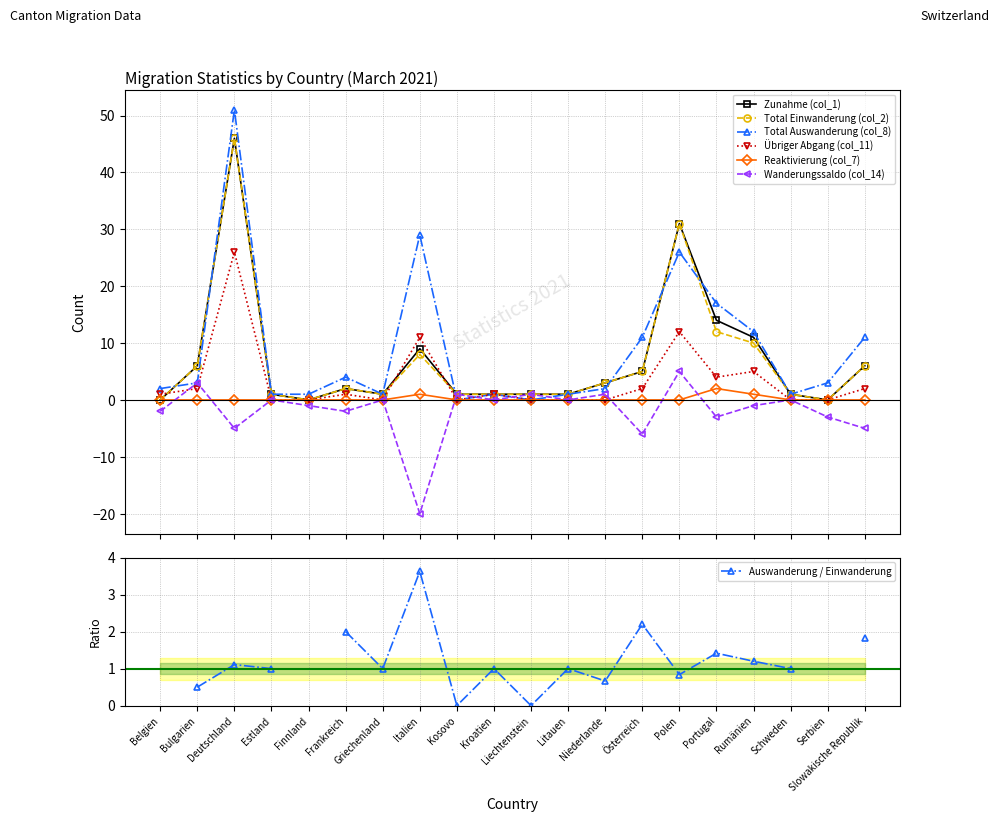

What is the total value across all series at Estland?

3